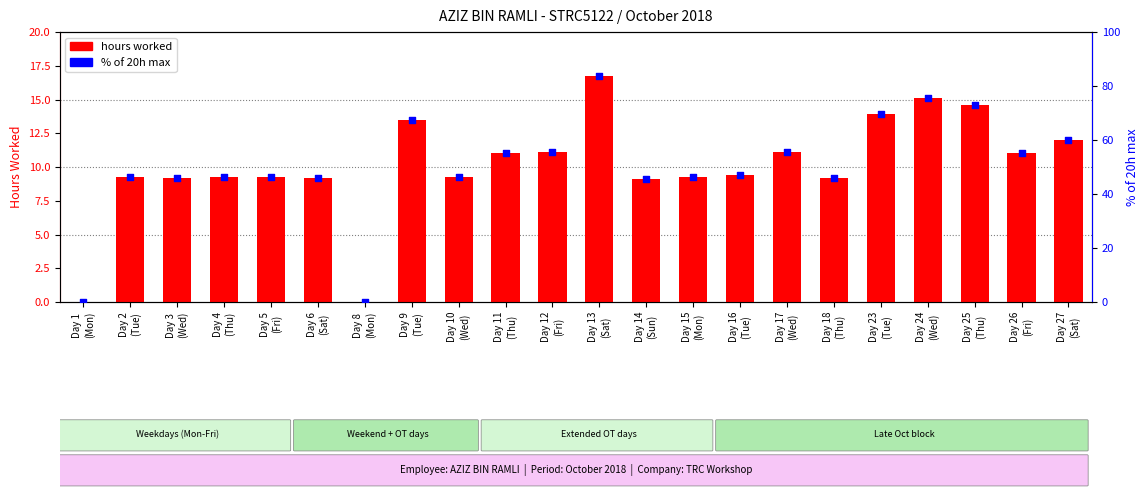

Is the value of % of 20h max at Day 18
(Thu) greater than the value of hours worked at Day 6
(Sat)?

Yes